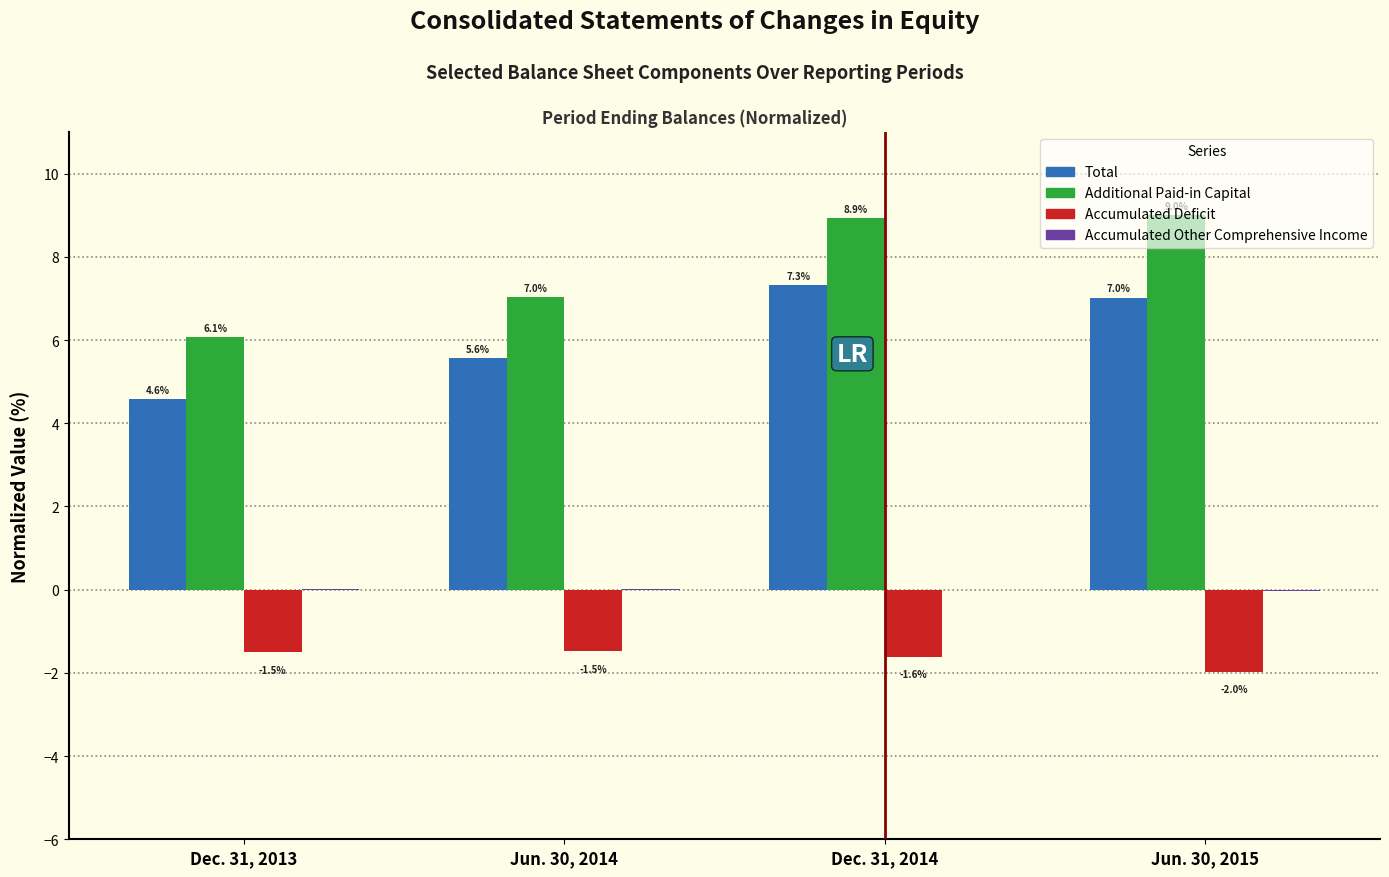

What is the sum of all Total values?

24.5